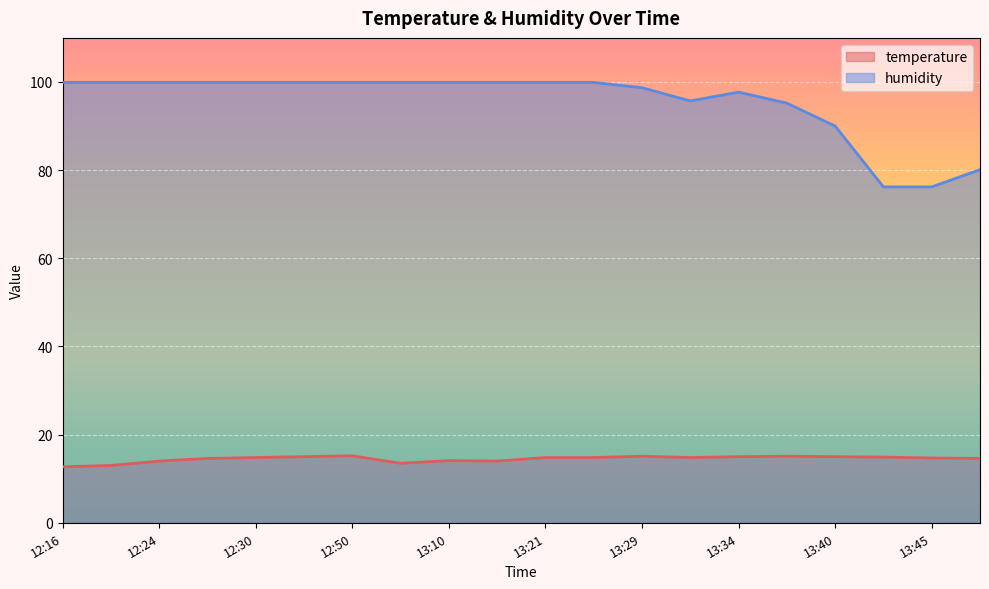

How many categories are shown in the chart?

20